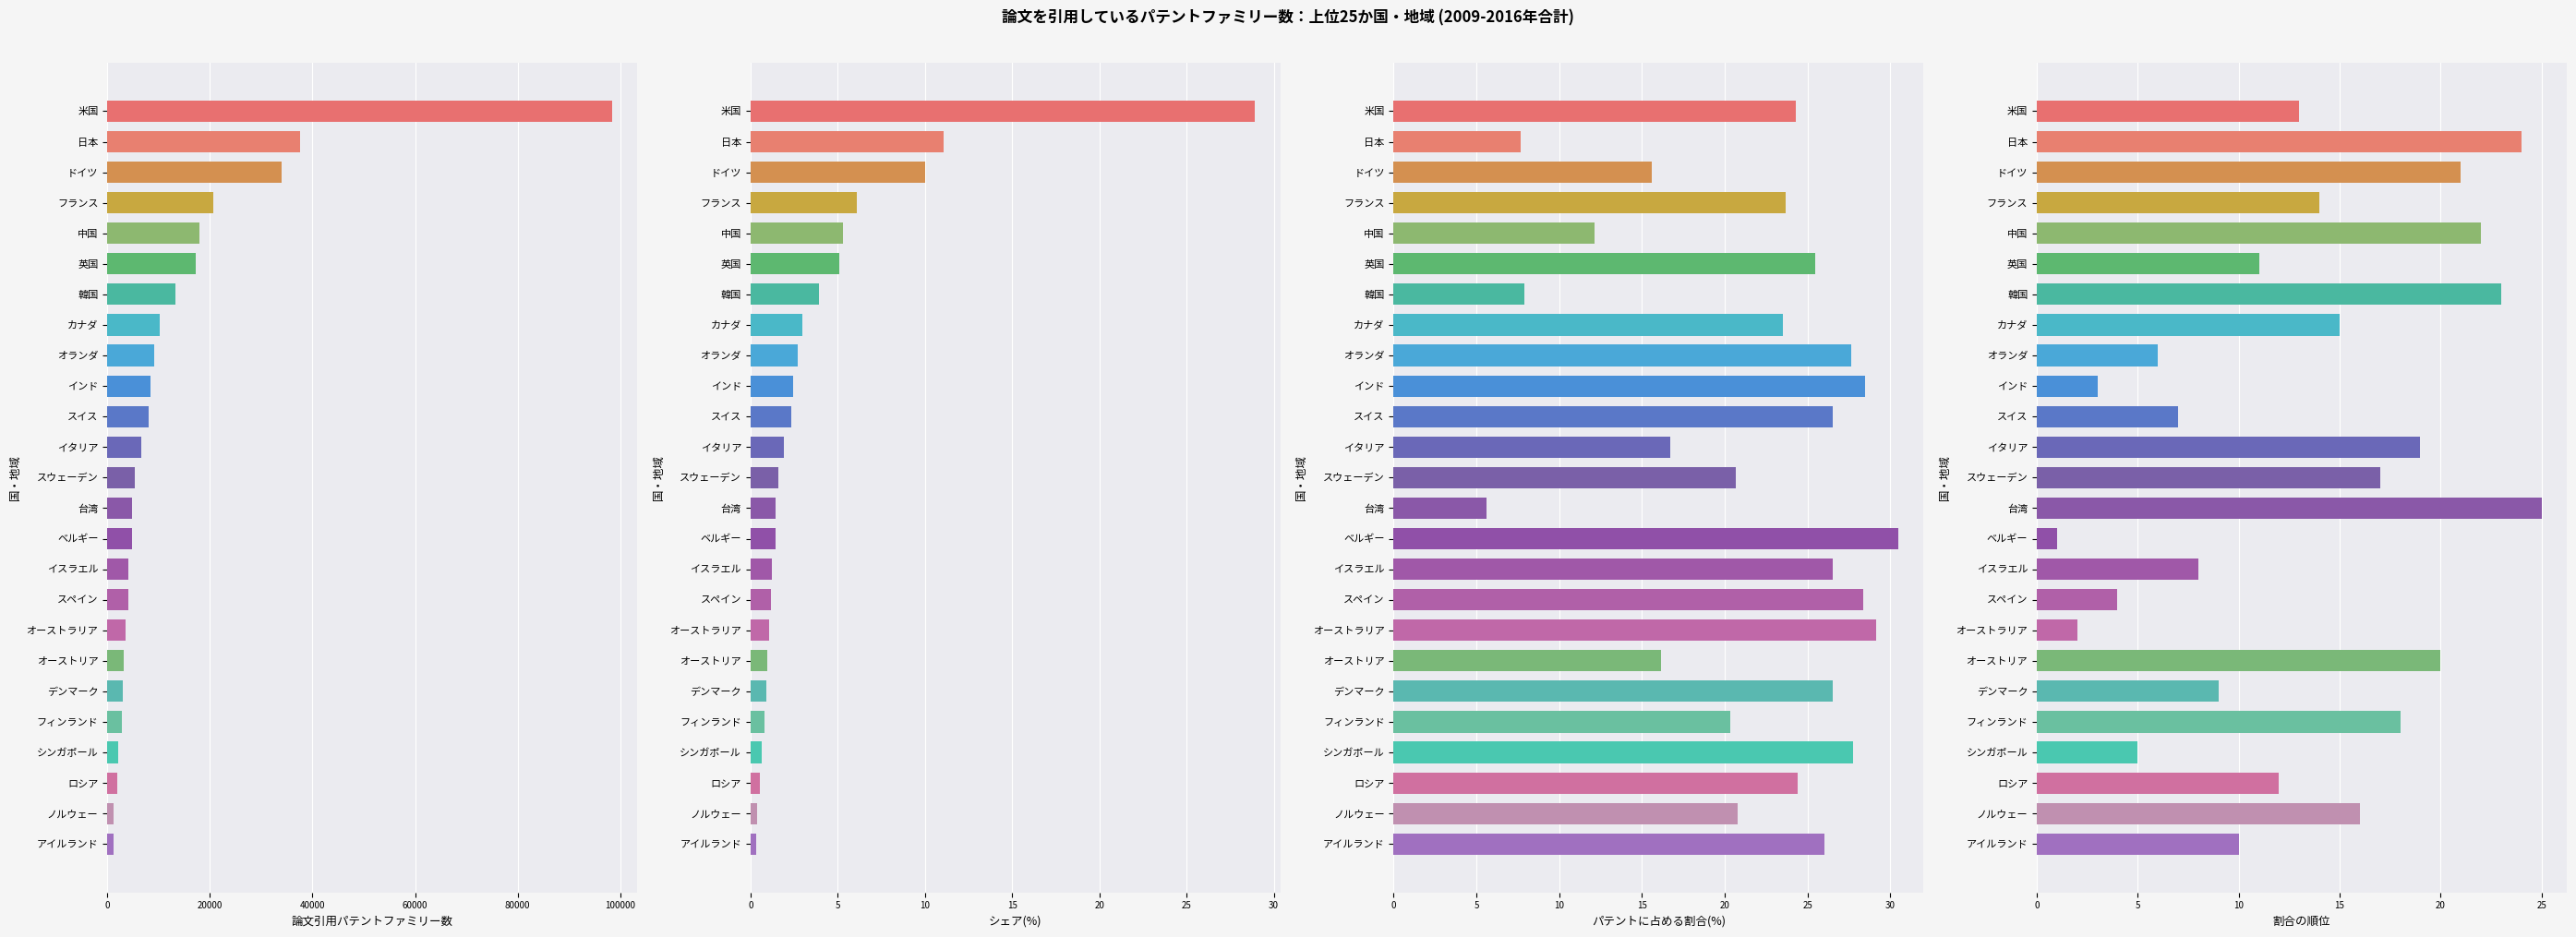

What is the maximum value shown in the chart?

98375.0